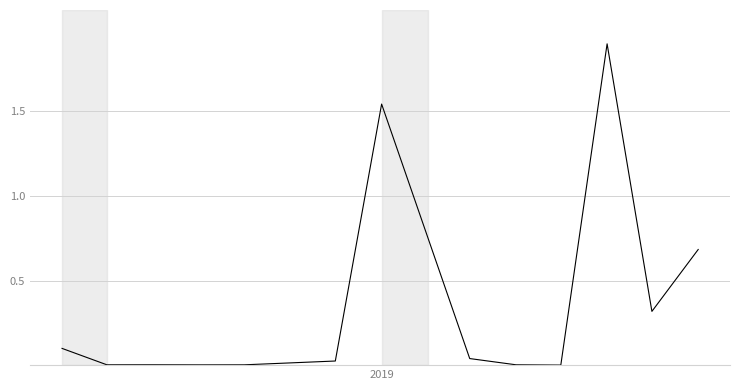

What is the maximum value shown in the chart?

1.9